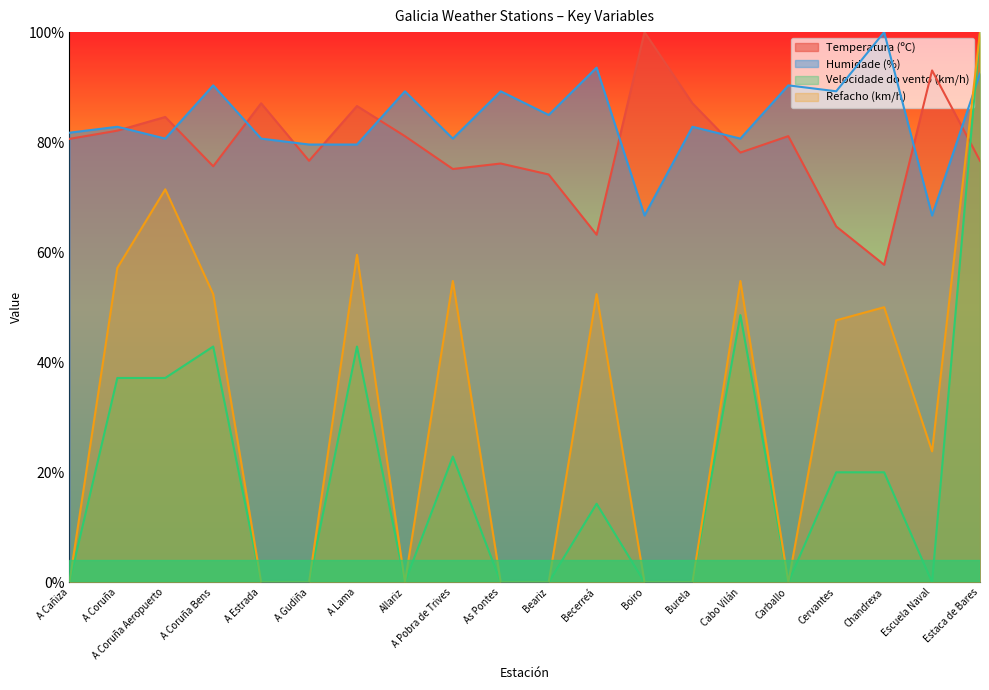

What is the sum of all Temperatura (ºC) values?

1581.1